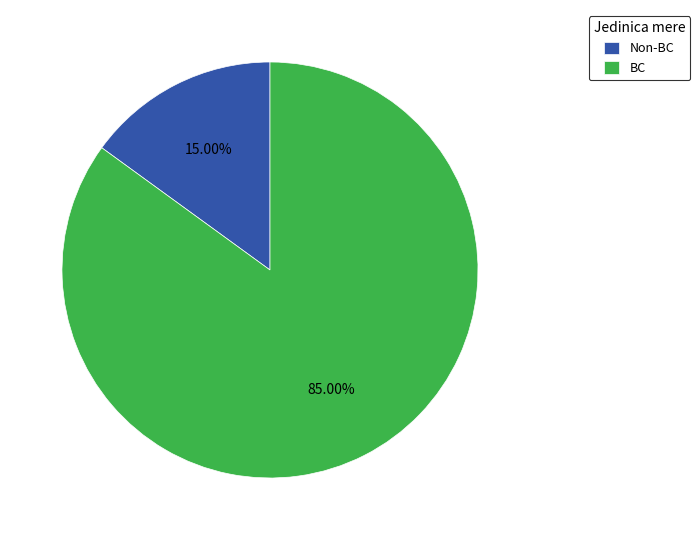

What is the ratio of the value at BC to the value at Non-BC?

5.7